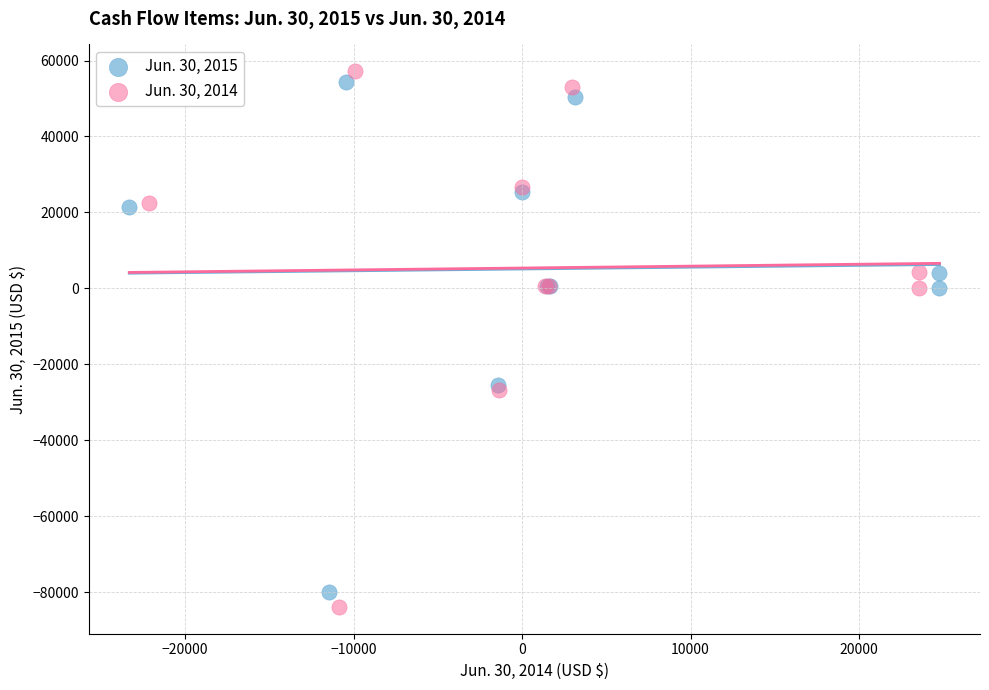

Which series has the largest Y range (max minus min)?

Jun. 30, 2014